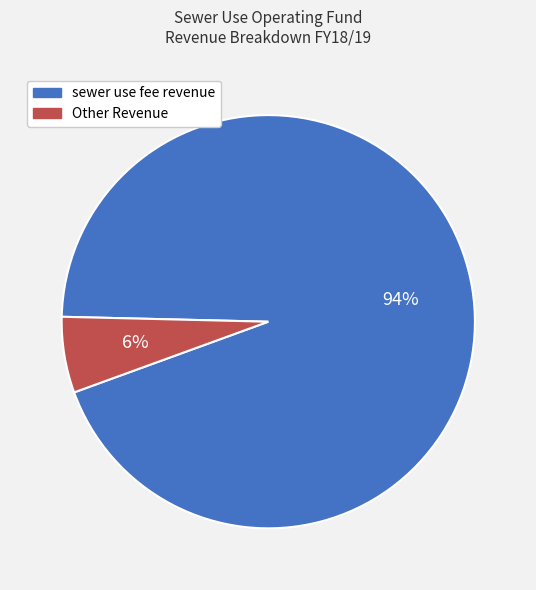

To the nearest percent, what is the average slice percentage?

50%